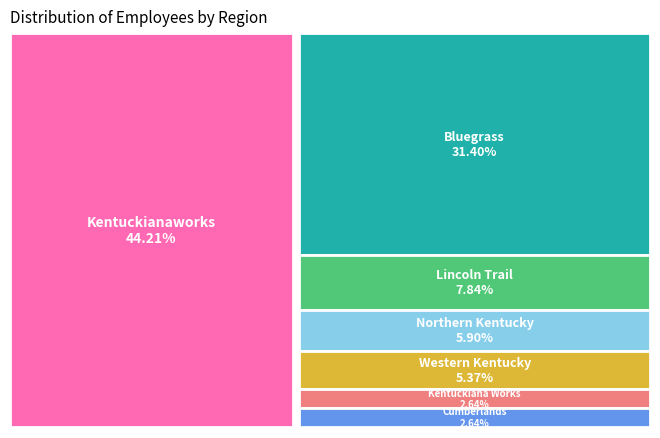

Which has a higher value, Cumberlands or Lincoln Trail?

Lincoln Trail